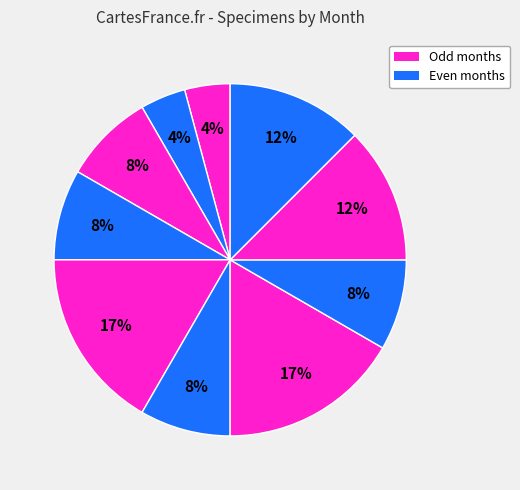

Does any single category account for the majority?

No